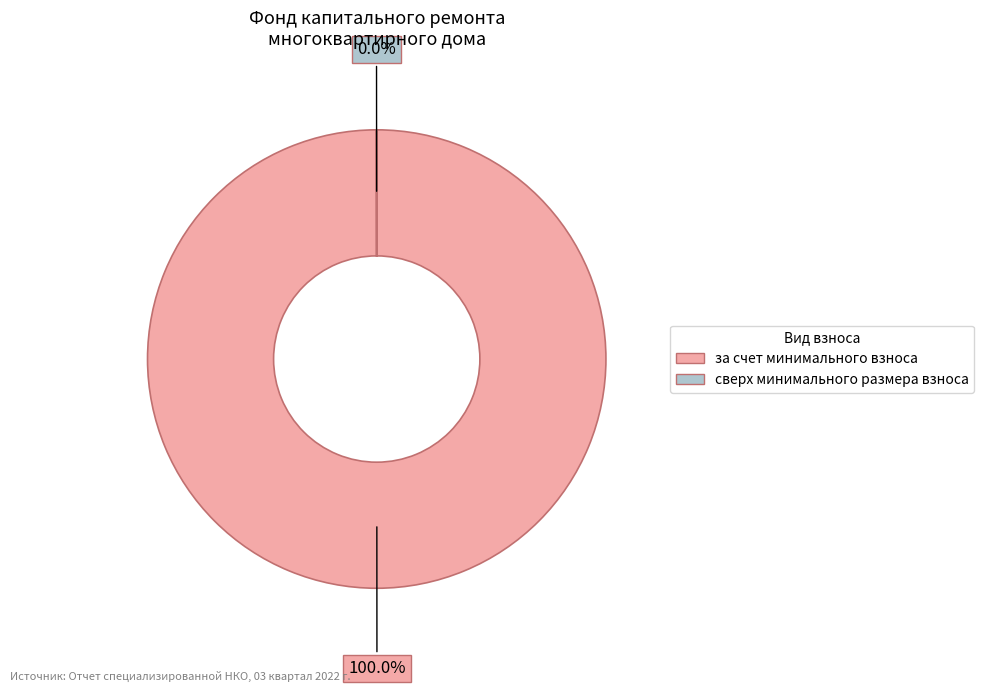

What is the largest slice in the pie chart?

за счет минимального взноса